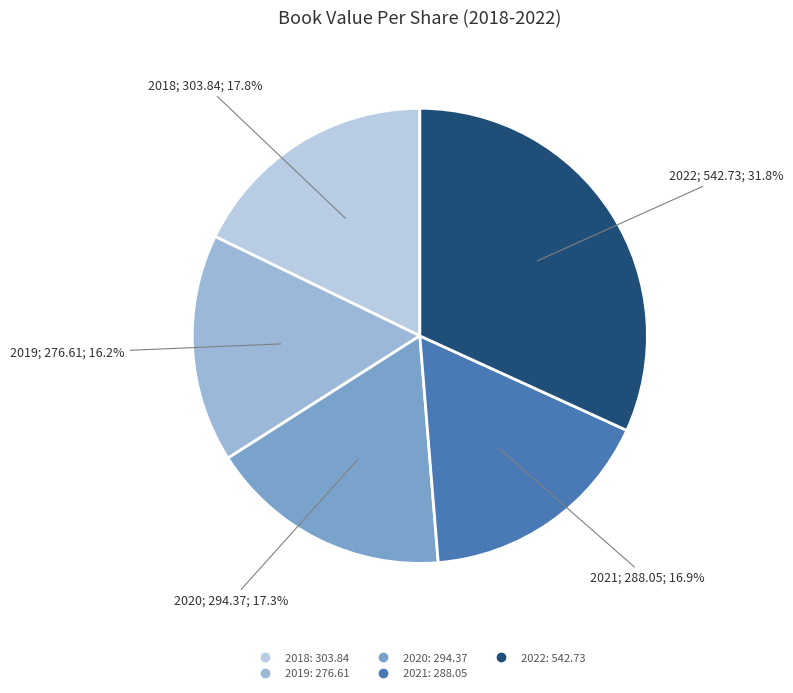

To the nearest percent, what is the average slice percentage?

20%